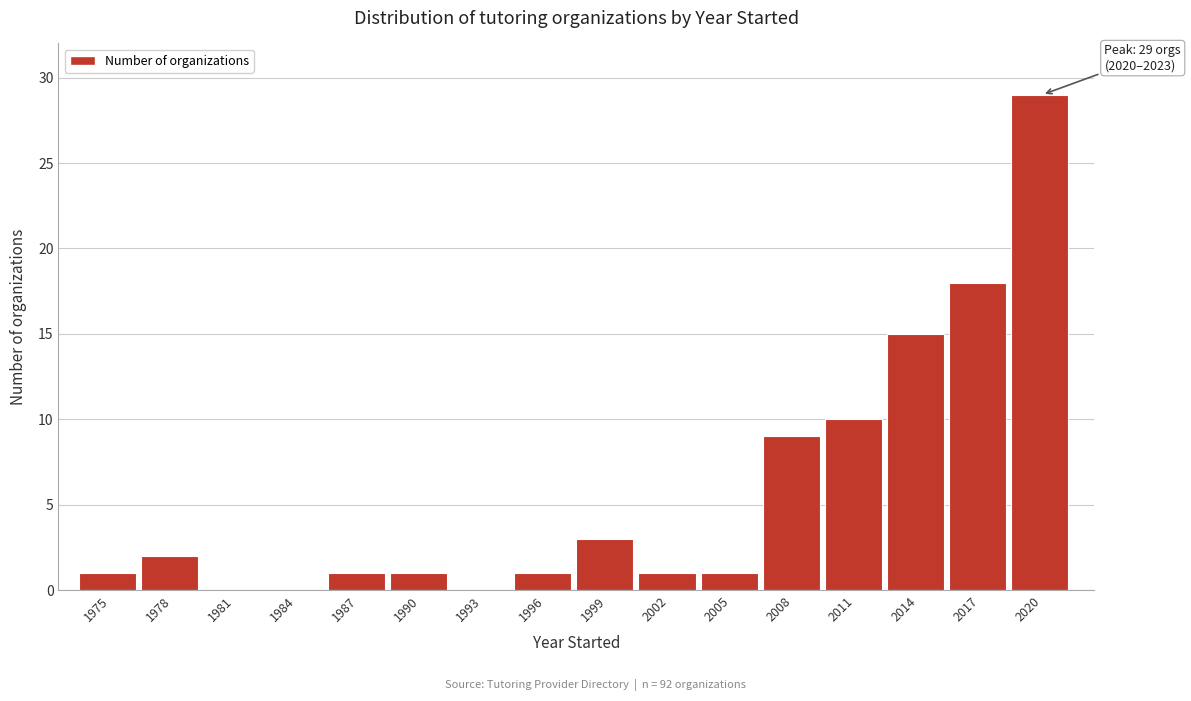

Reading left to right, extract all data points from this chart.

1975=1	1978=2	1981=0	1984=0	1987=1	1990=1	1993=0	1996=1	1999=3	2002=1	2005=1	2008=9	2011=10	2014=15	2017=18	2020=29